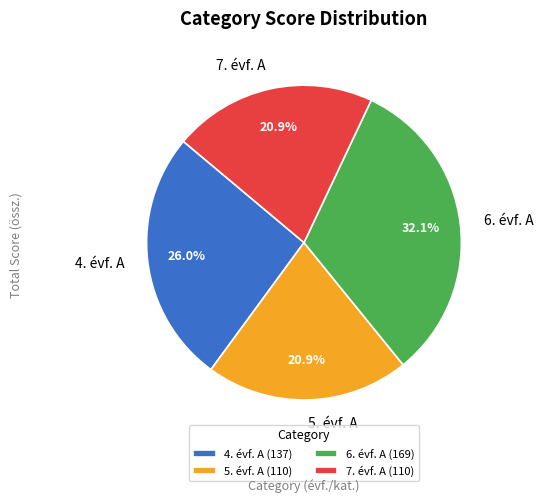

Which has a higher value, 4. évf. A or 7. évf. A?

4. évf. A